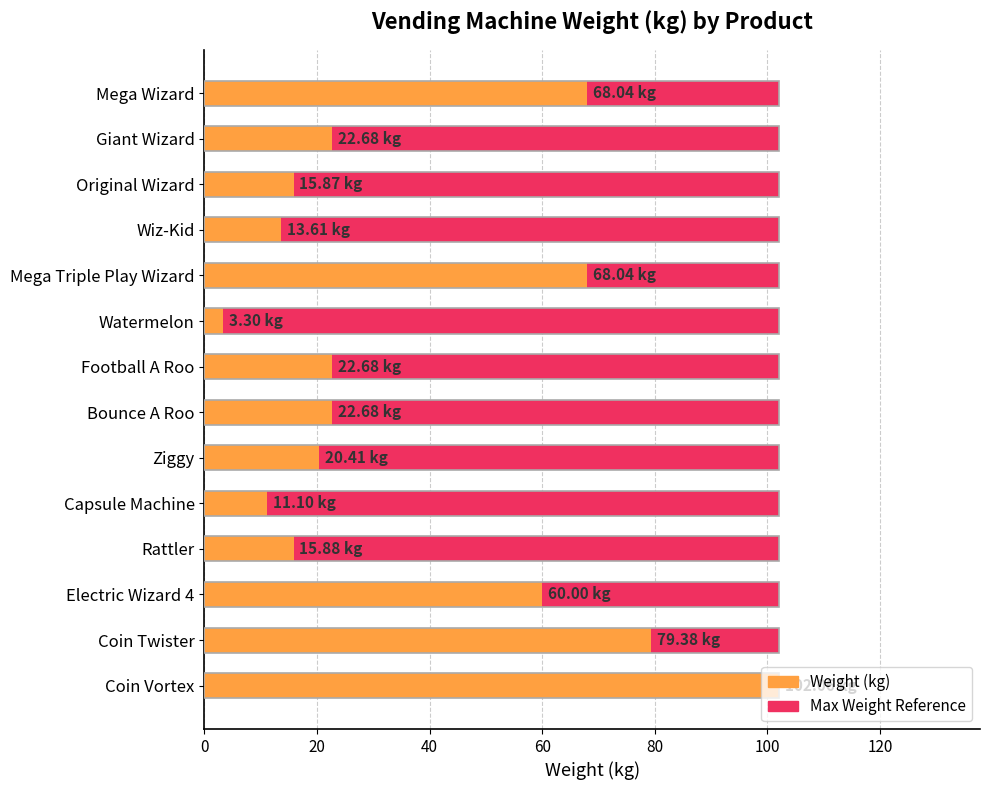

At how many categories does at least one series exceed 33?

5